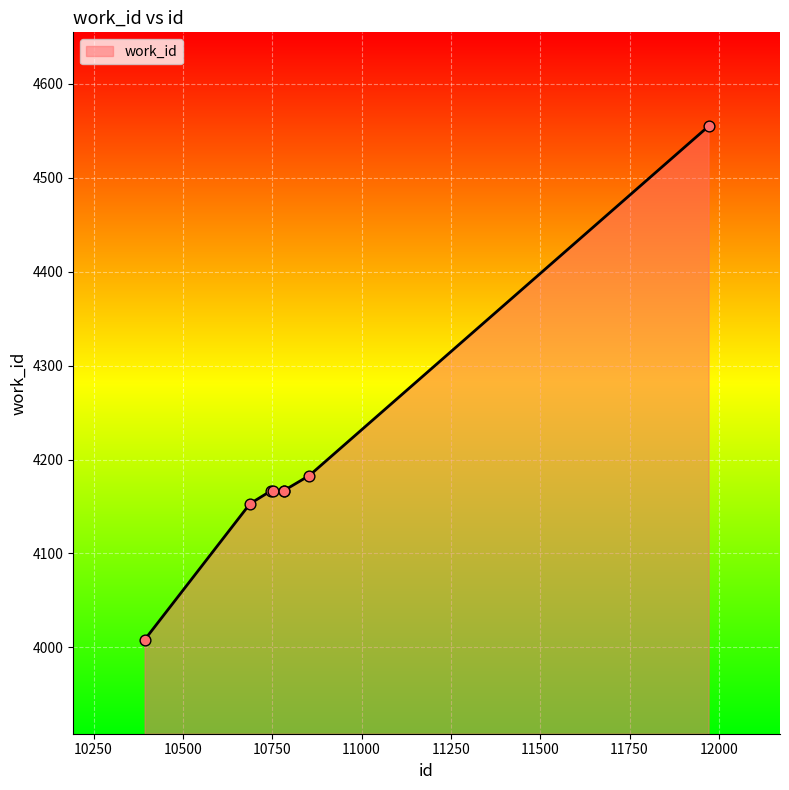

What is the smallest value displayed?

4008